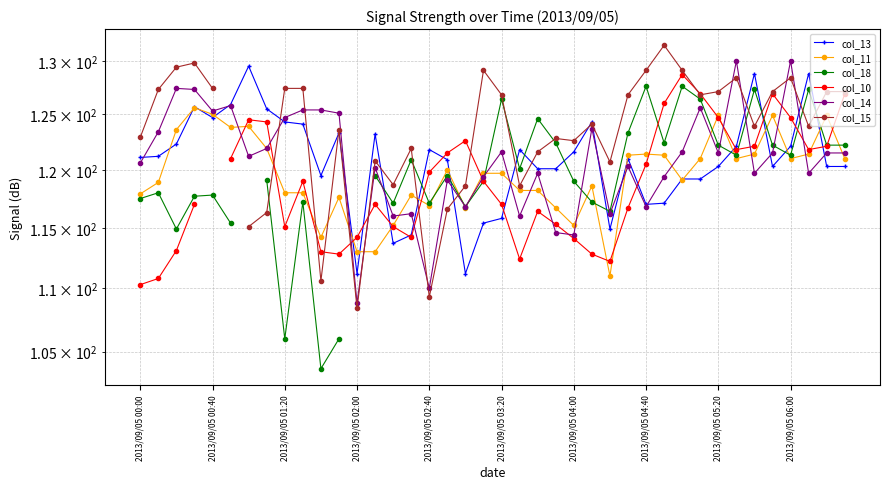

How many data points in col_11 are less than 119?

18